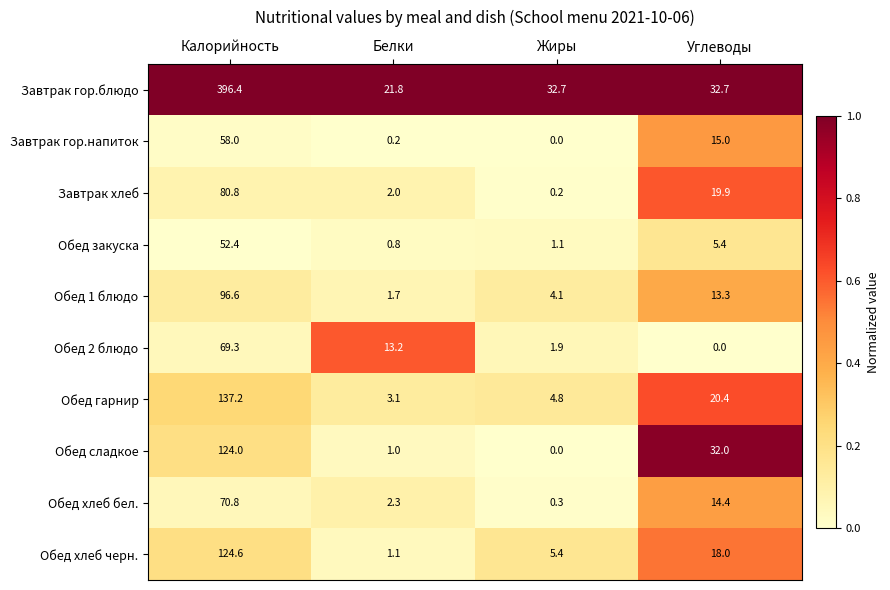

What is the average value of the Обед 1 блюдо series?

28.9